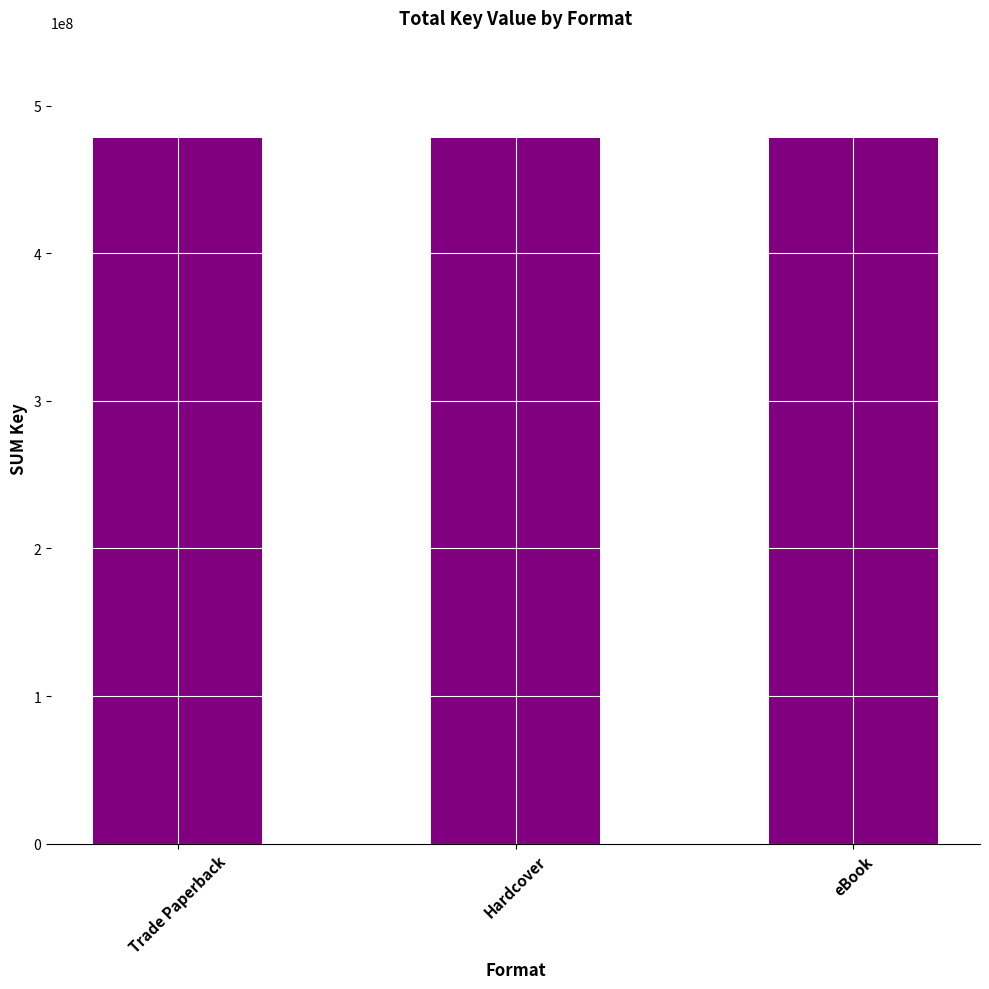

Reading right to left, extract all data points from this chart.

eBook=34964178	Hardcover=34964178	Trade Paperback=34964178	eBook=443190848	Hardcover=443190848	Trade Paperback=443190848